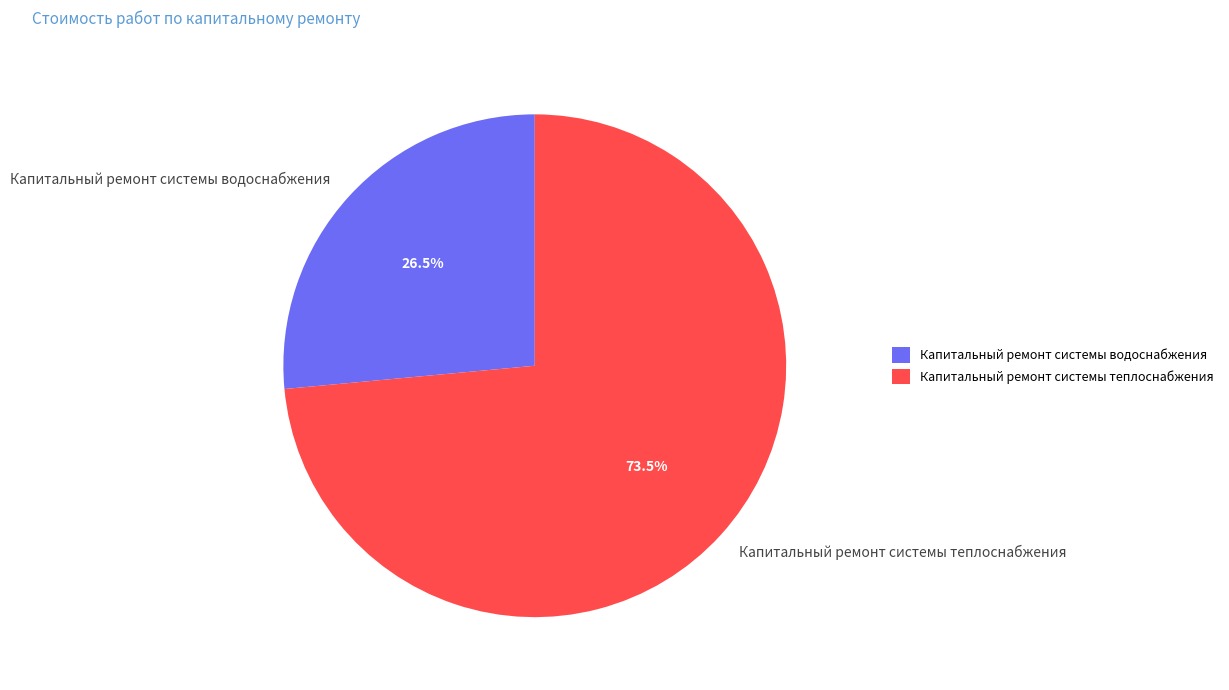

What percentage is NOT represented by Капитальный ремонт системы теплоснабжения?

26.5%